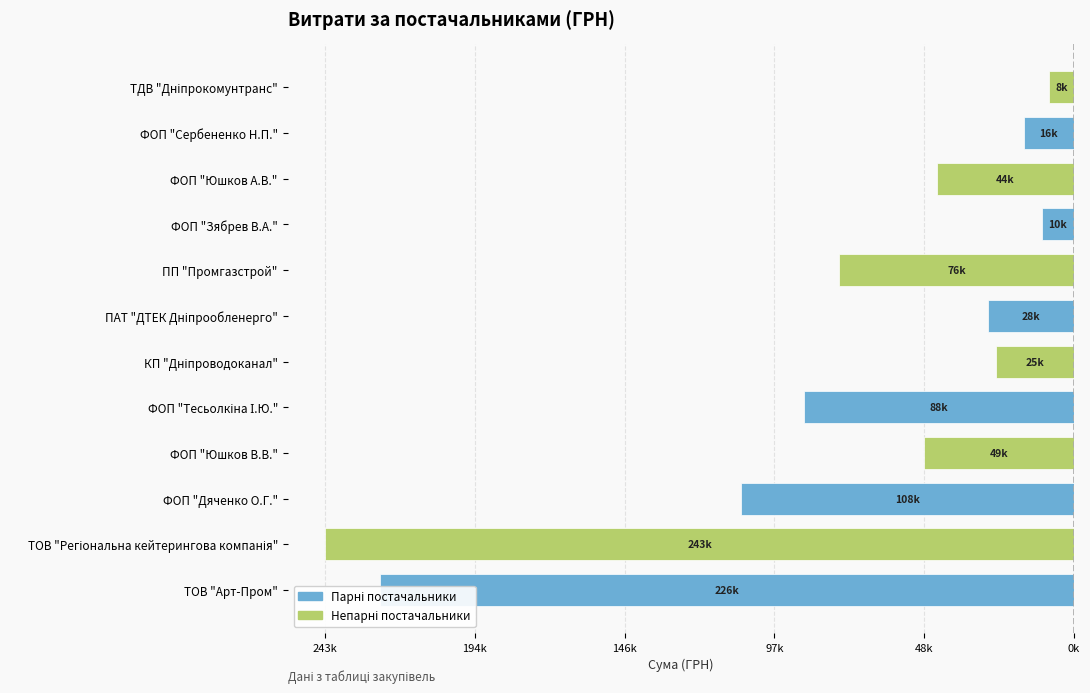

Are the bars horizontal?

Yes